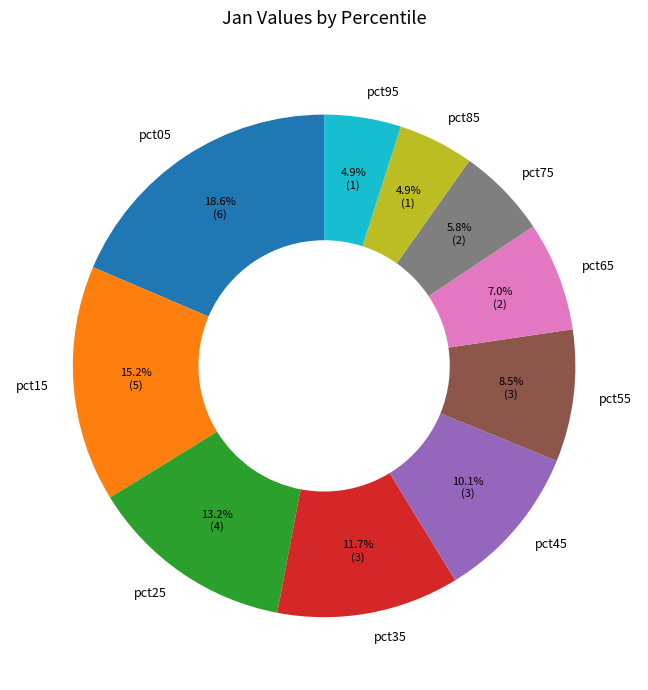

Which category has the biggest portion of the pie?

pct05